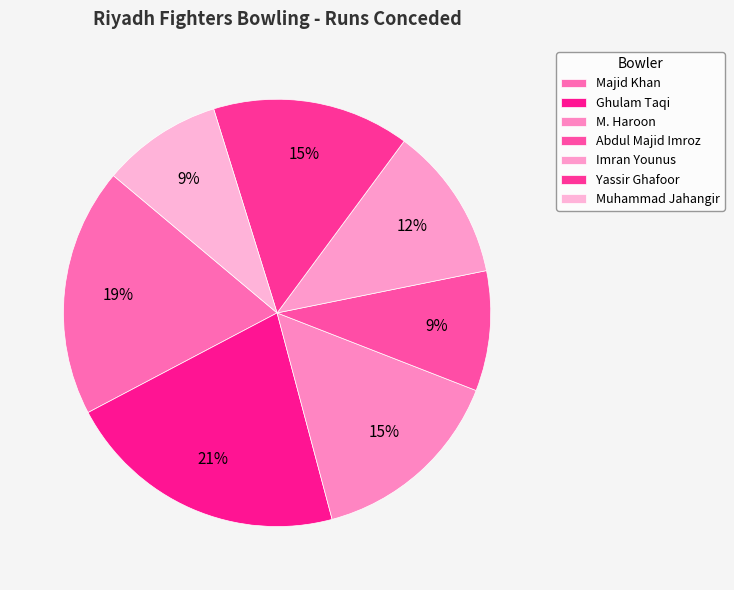

What is the total percentage of Muhammad Jahangir and Yassir Ghafoor?

24.0%